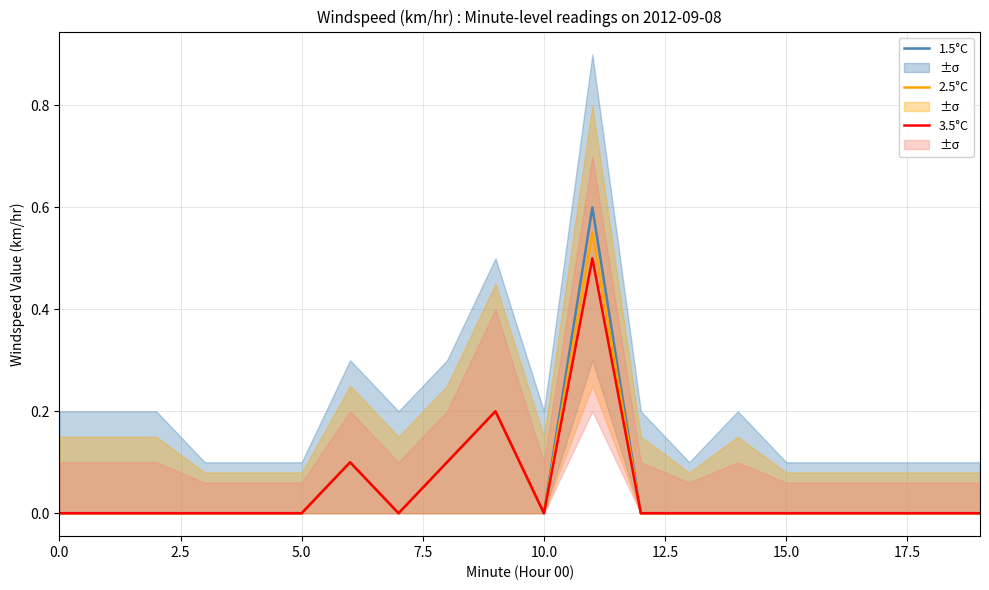

Is it true that 2.5°C equals -0.4 at 17?

False